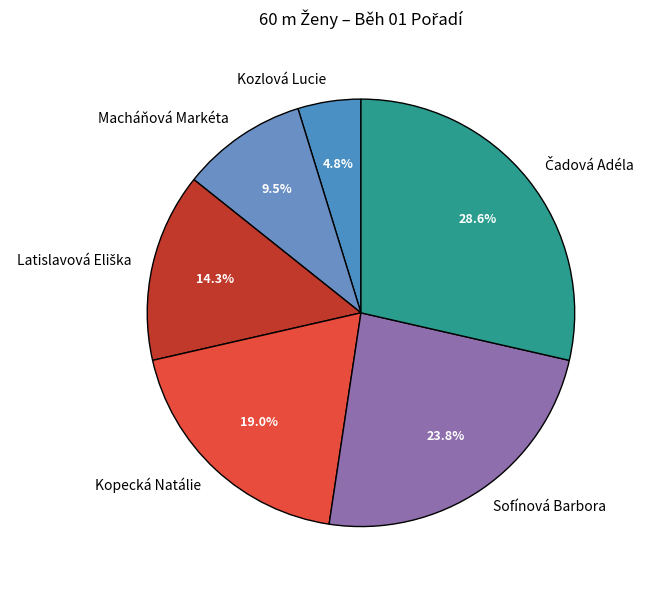

What is the smallest slice in the pie chart?

Kozlová Lucie